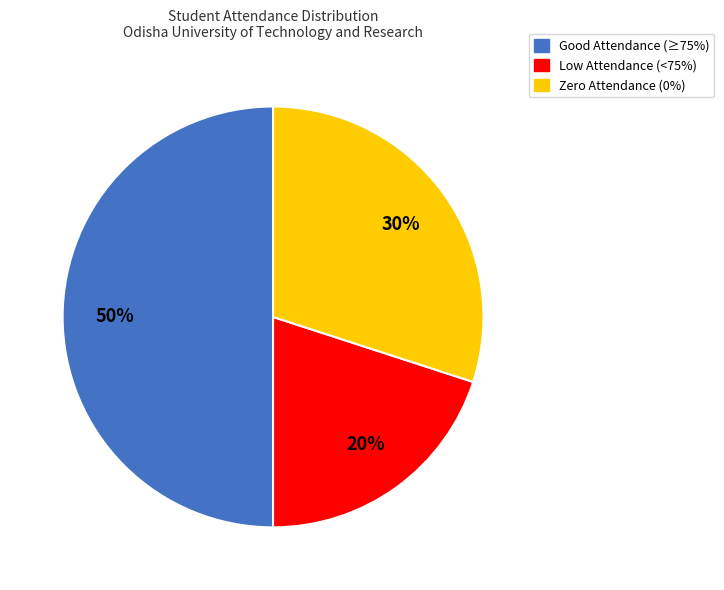

To the nearest percent, what is the average slice percentage?

33%